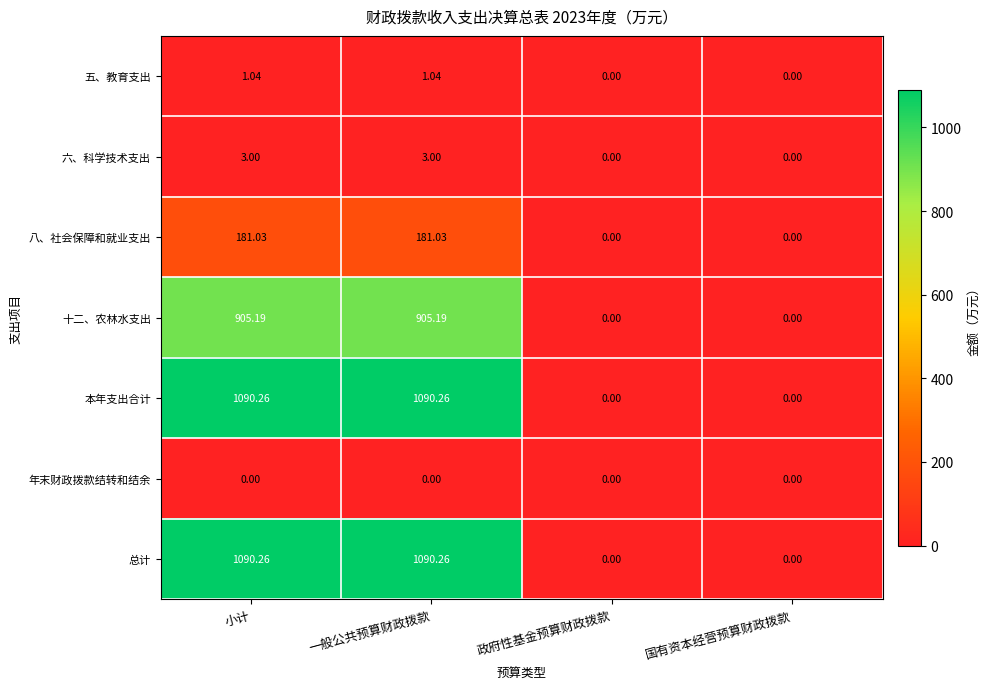

Is the value of 总计 at 国有资本经营预算财政拨款 greater than the value of 五、教育支出 at 一般公共预算财政拨款?

No